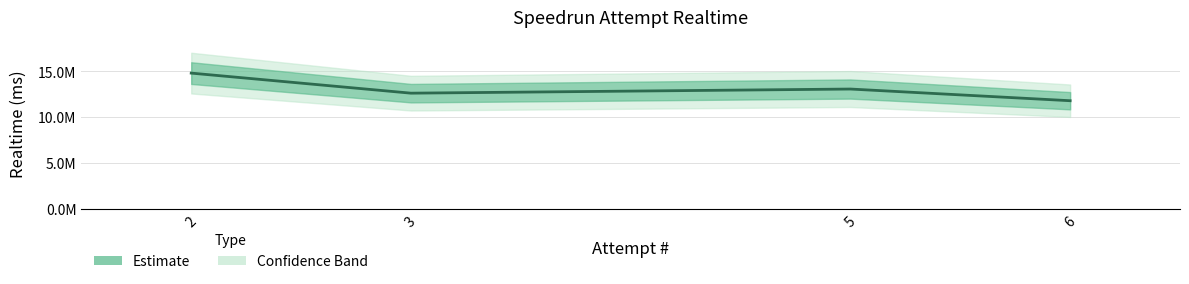

What is the value of the 4th point from the left?

11787158